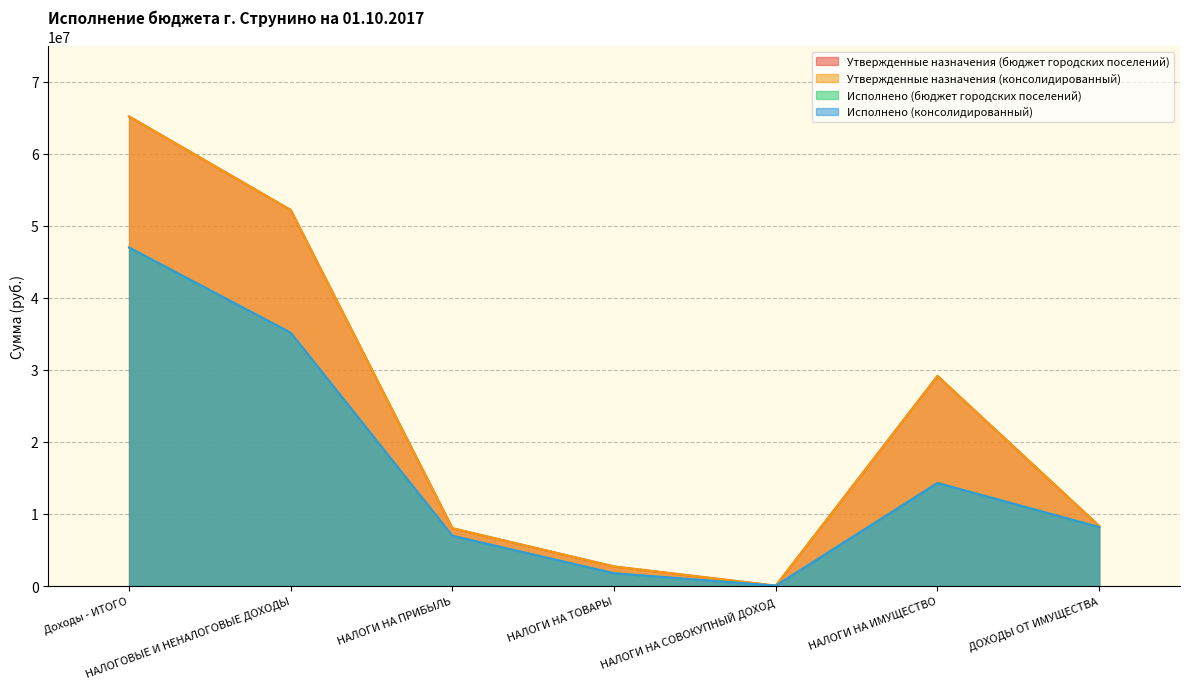

Where does the Утвержденные назначения (бюджет городских поселений) series first go above 8334500?

Доходы - ИТОГО